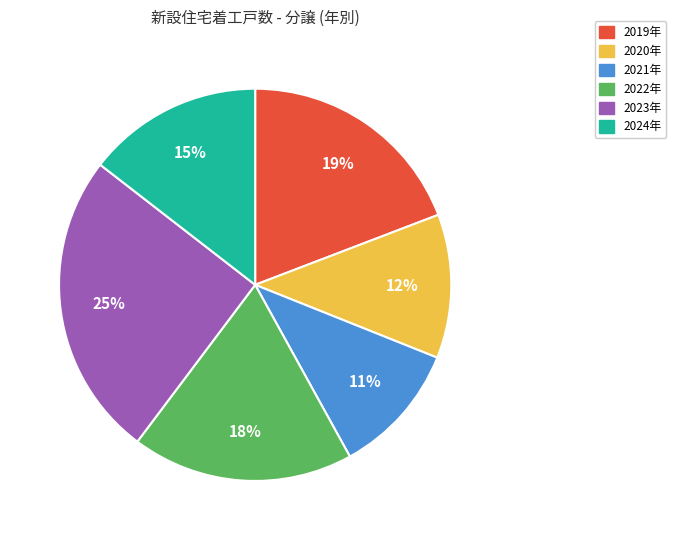

The 2020年 slice represents 12% of the pie. True or false?

True